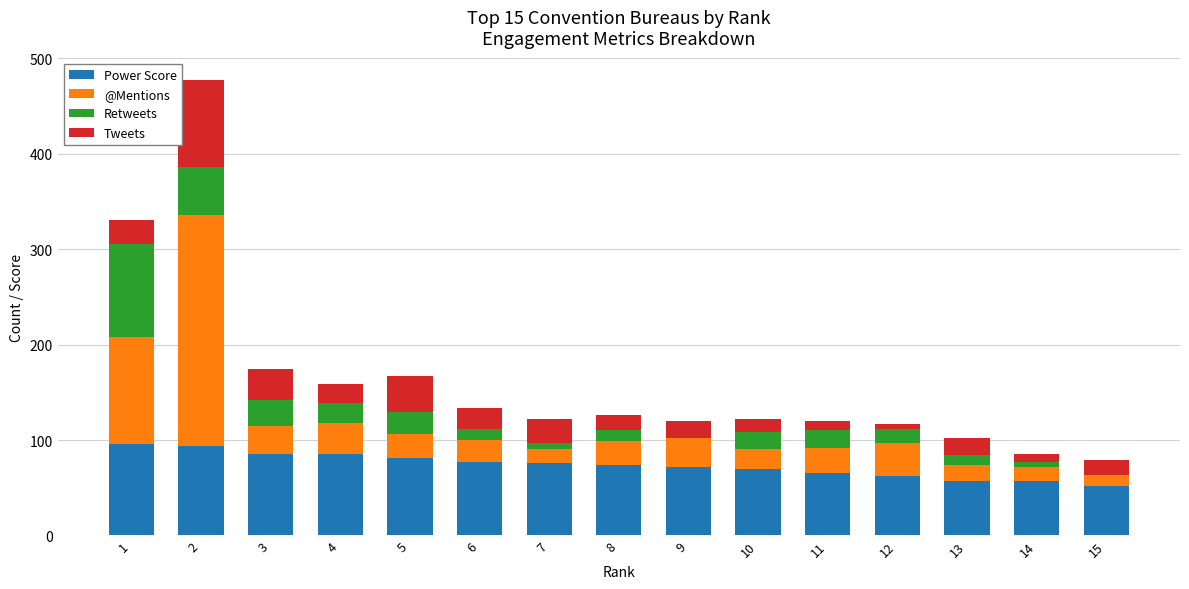

Count the number of categories in the chart.

15